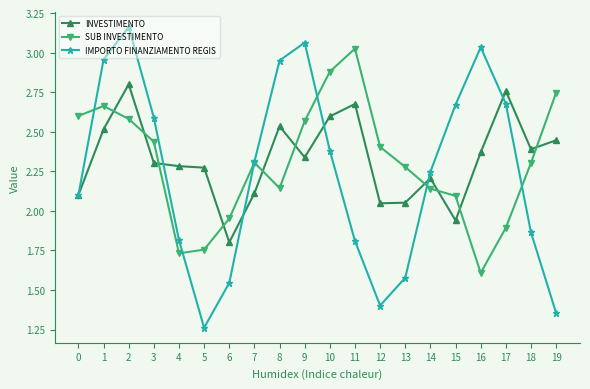

Where is the first local maximum for IMPORTO FINANZIAMENTO REGIS?

2